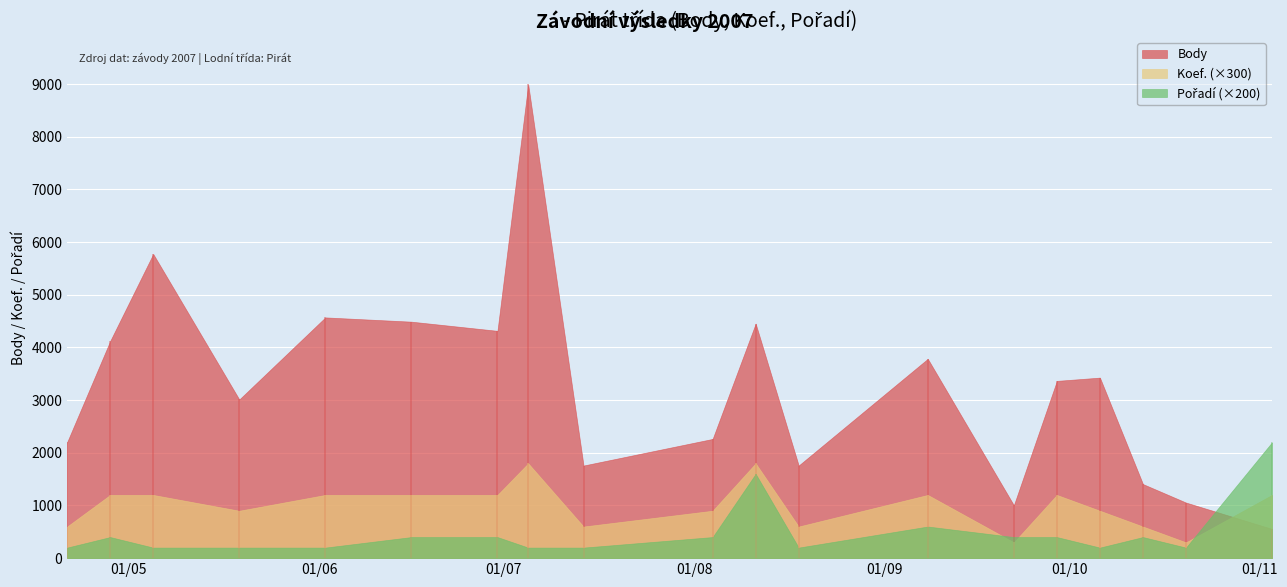

What position from the right is 2007-04-28?

18